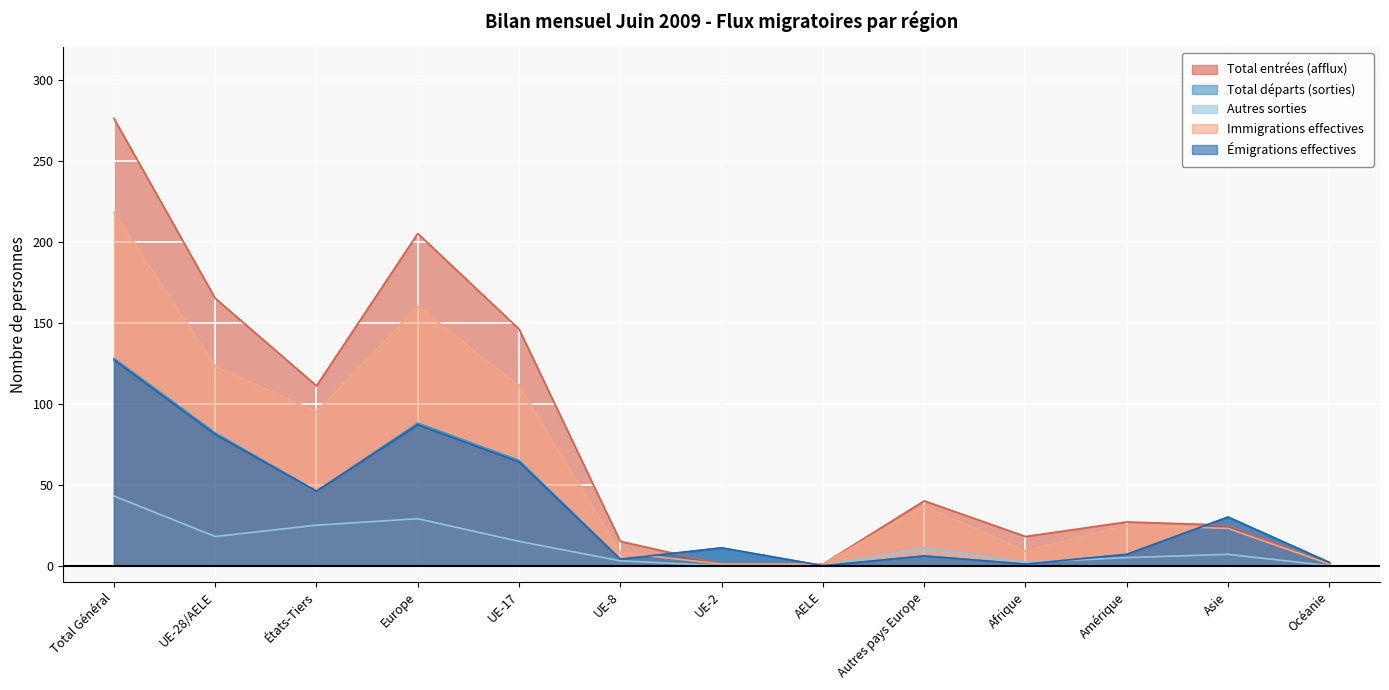

At which label does Autres sorties reach its minimum?

UE-2